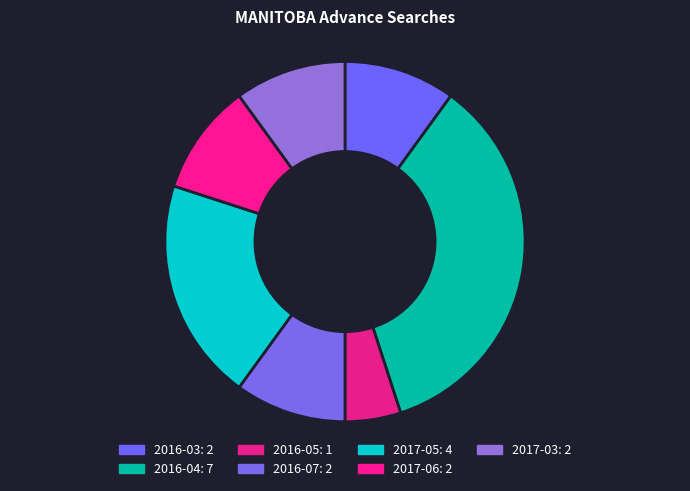

How many slices are in this pie chart?

7